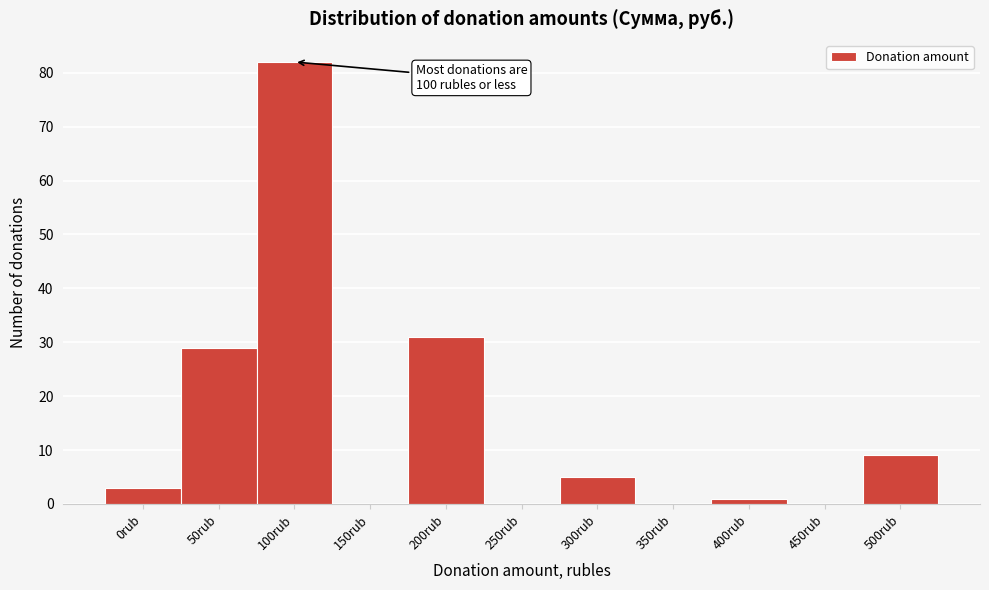

Reading right to left, what are all the values shown in this chart?

500rub=9	450rub=0	400rub=1	350rub=0	300rub=5	250rub=0	200rub=31	150rub=0	100rub=82	50rub=29	0rub=3